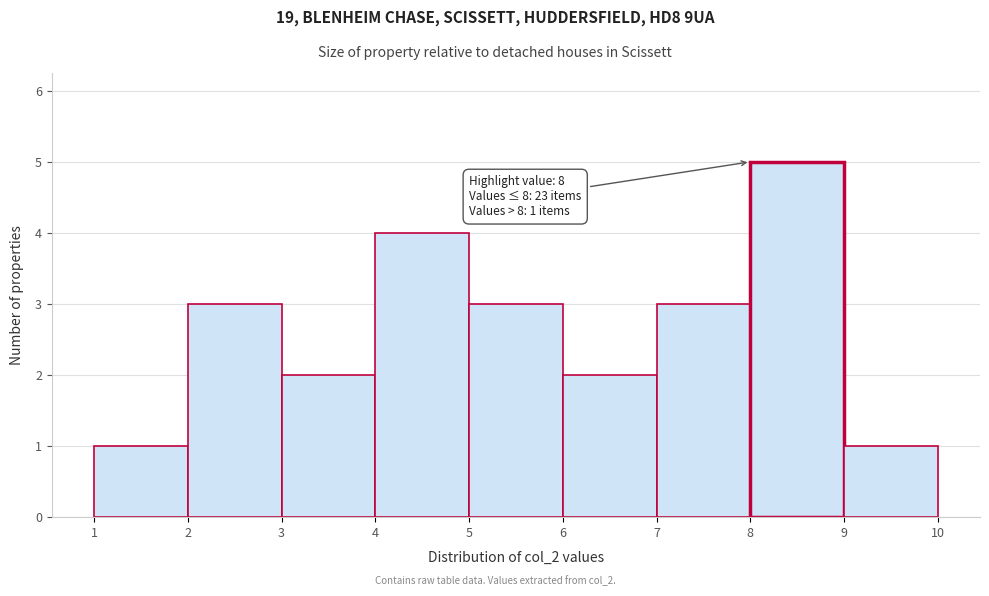

Over which range of the x-axis is the bar tallest?

8 to 9